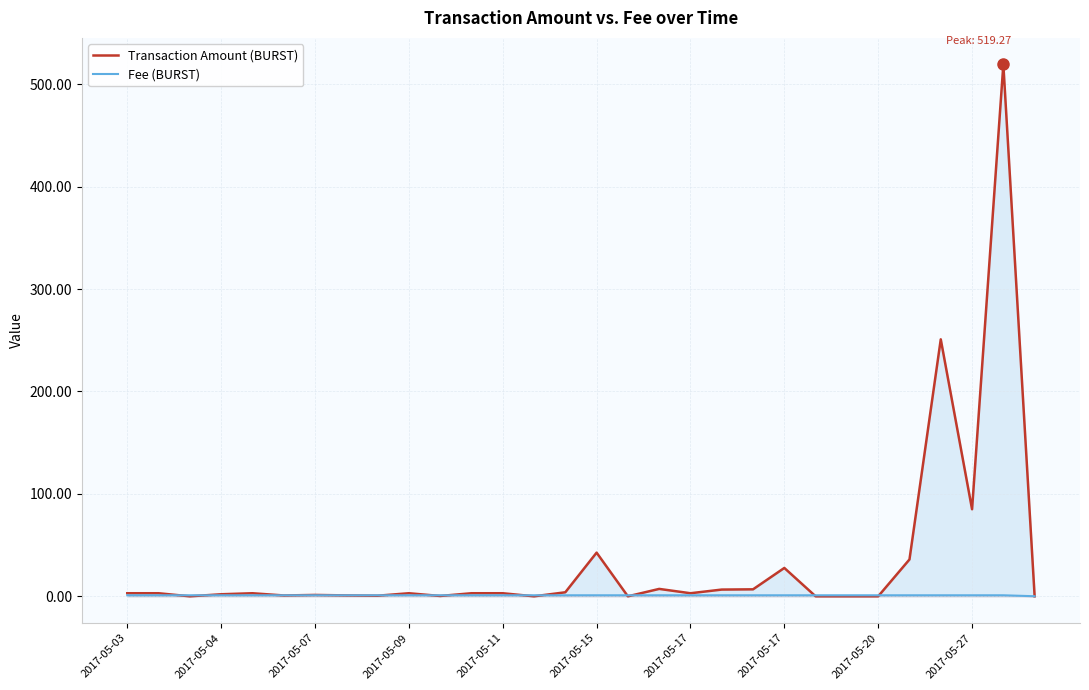

What is the value of the Fee (BURST) point at the 8th from the left?

1.0